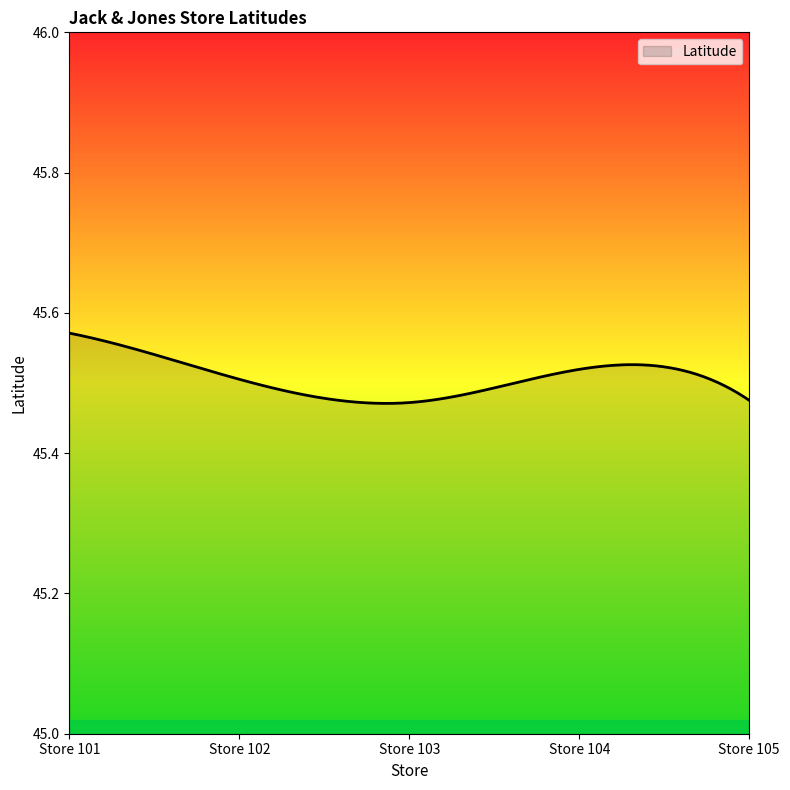

Reading left to right, extract all data points from this chart.

Store 101=45.6	Store 102=45.5	Store 103=45.5	Store 104=45.5	Store 105=45.5